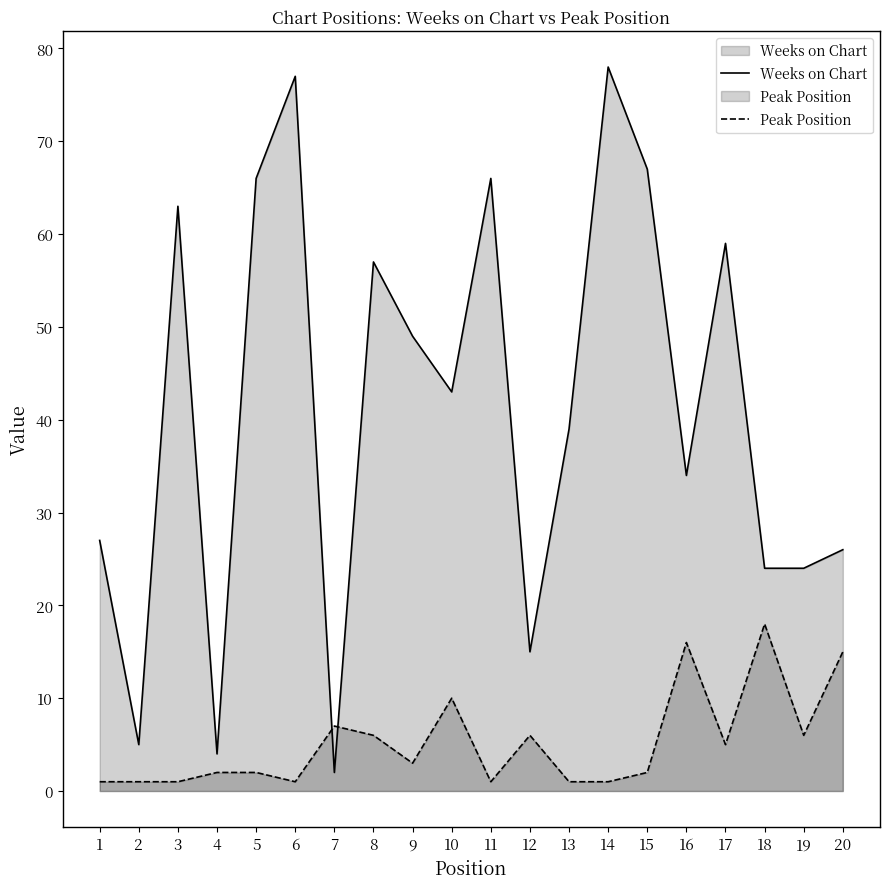

What is the average value of the Peak Position series?

5